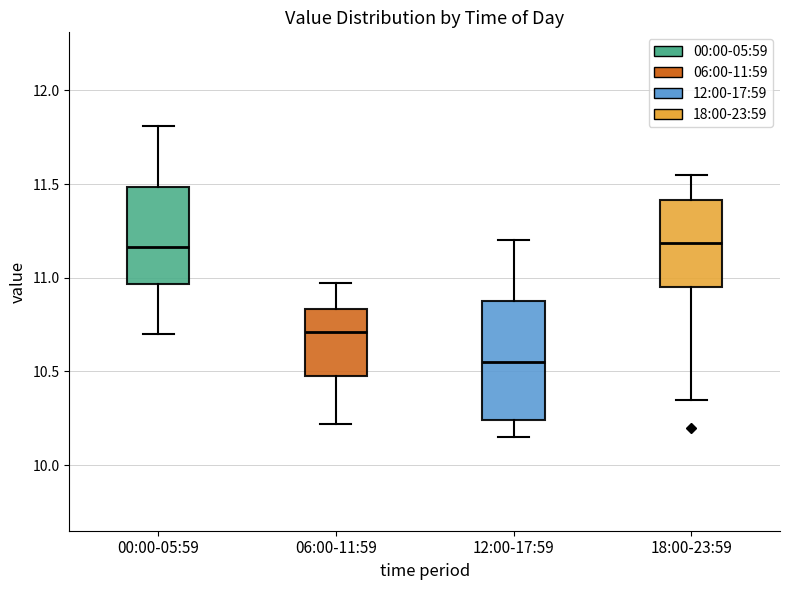

Reading left to right, read every box against the y-axis: the position of its median line, the range the box covers, and the ends of its whiskers. The values are not printed on the chart, so give them approximately, as read against the axis.

00:00-05:59: median 11.15, box 10.95 to 11.50, whiskers 10.70 to 11.80
06:00-11:59: median 10.70, box 10.50 to 10.85, whiskers 10.20 to 10.95
12:00-17:59: median 10.55, box 10.25 to 10.90, whiskers 10.15 to 11.20
18:00-23:59: median 11.20, box 10.95 to 11.40, whiskers 10.35 to 11.55